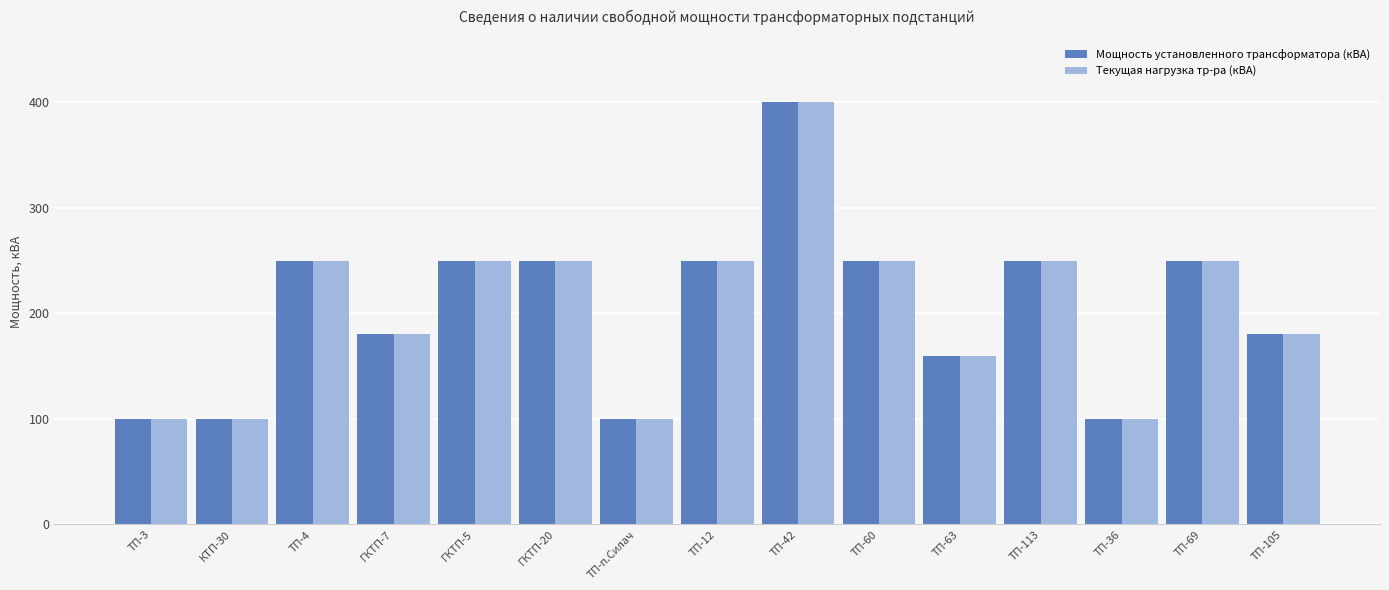

At which category is the sum across all series the highest?

ТП-42